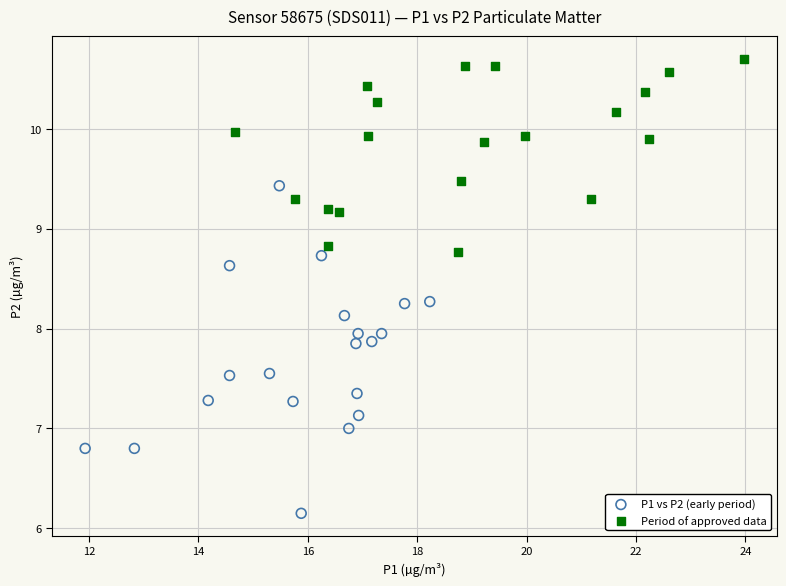

What are all the series names shown in the legend?

P1 vs P2 (early period), Period of approved data